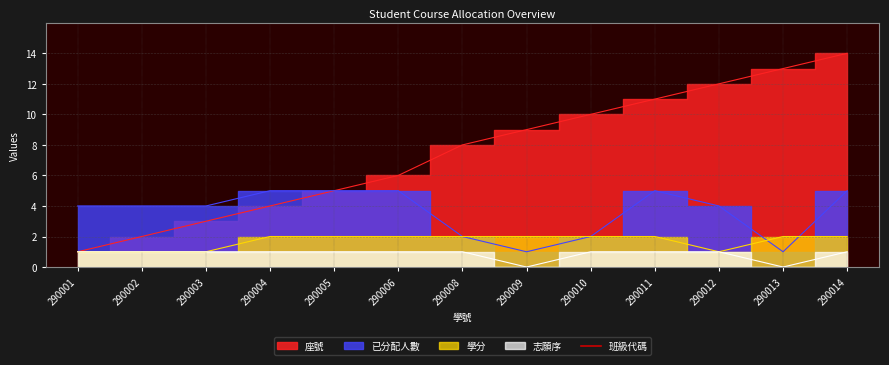

Which series has the largest range (max minus min)?

座號